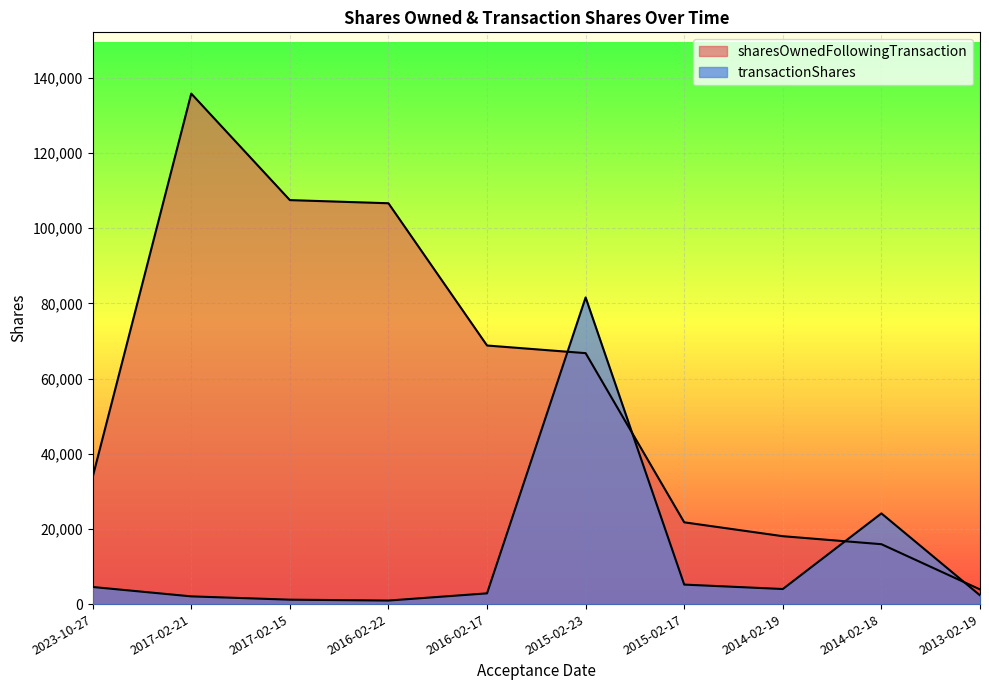

Does the chart display data point markers on the line(s)?

No